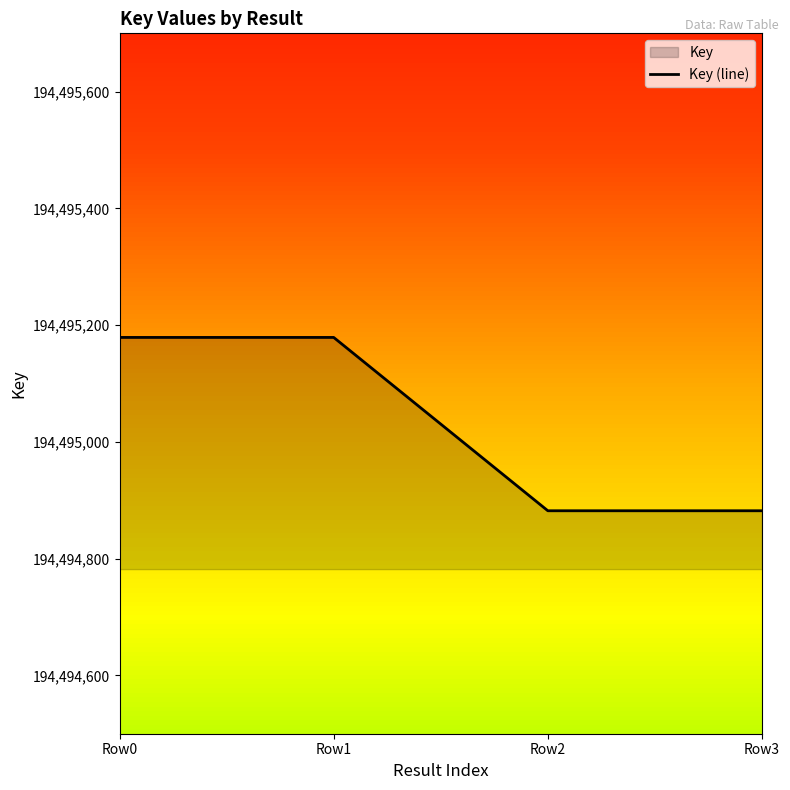

True or false: the data shows 112439736 at Row0.

False